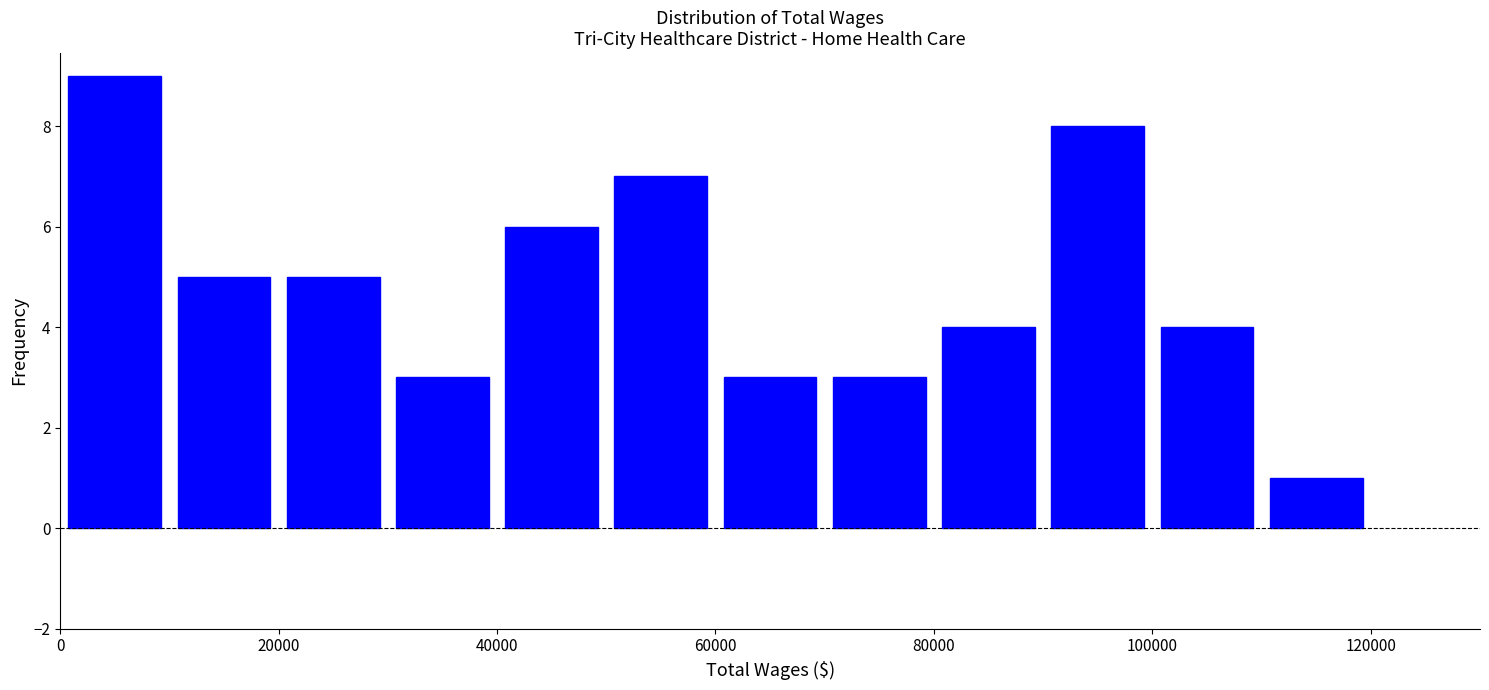

How tall is the bar that spans 70000 to 80000 on the x-axis? The values are not printed on the chart, so give them approximately, as read against the axis.

3